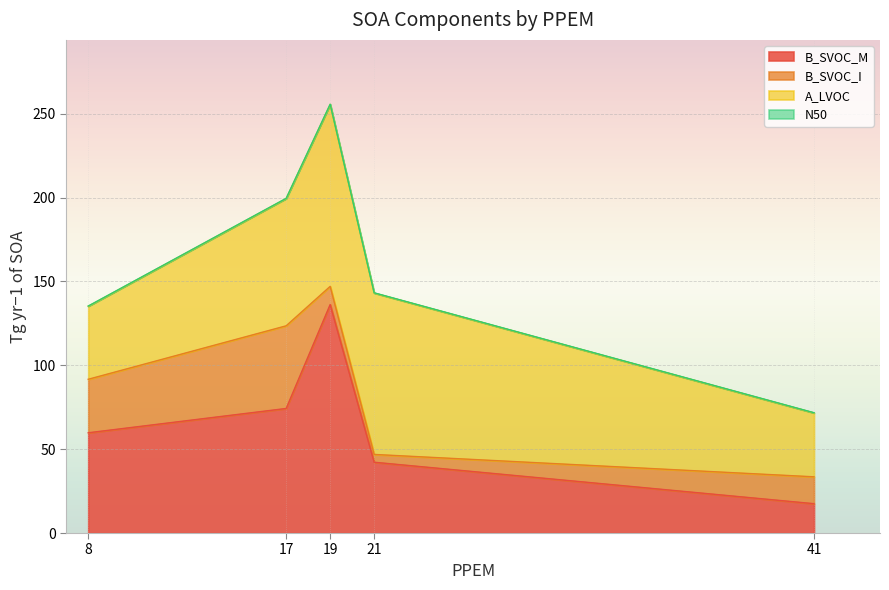

What is the difference between the highest and lowest values at 21?

96.1